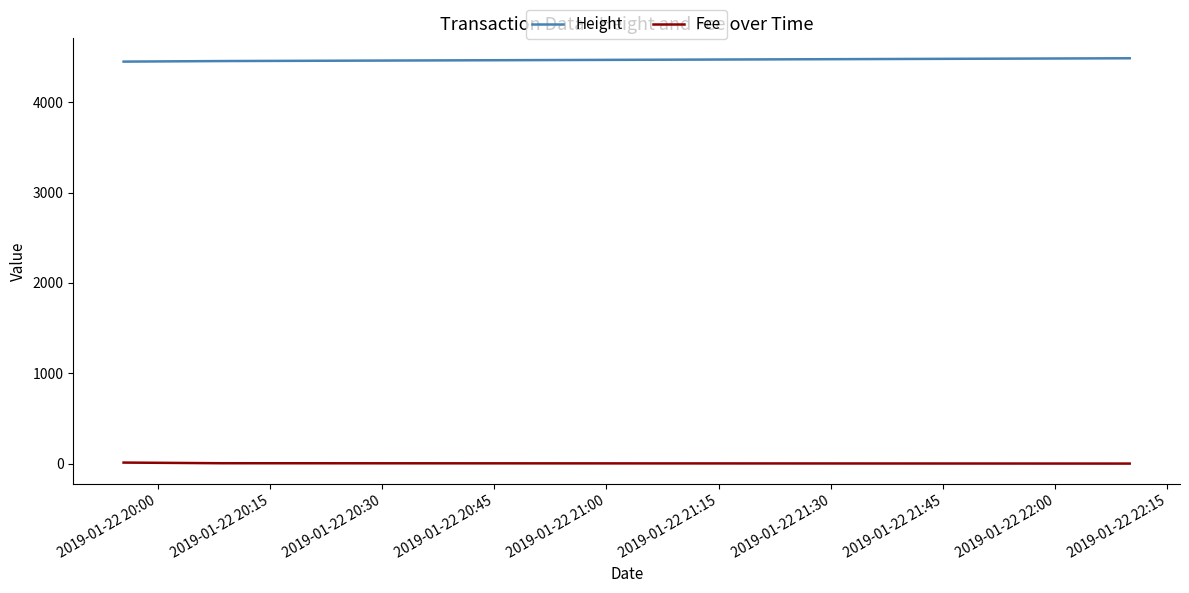

At how many categories does at least one series exceed 2970?

3